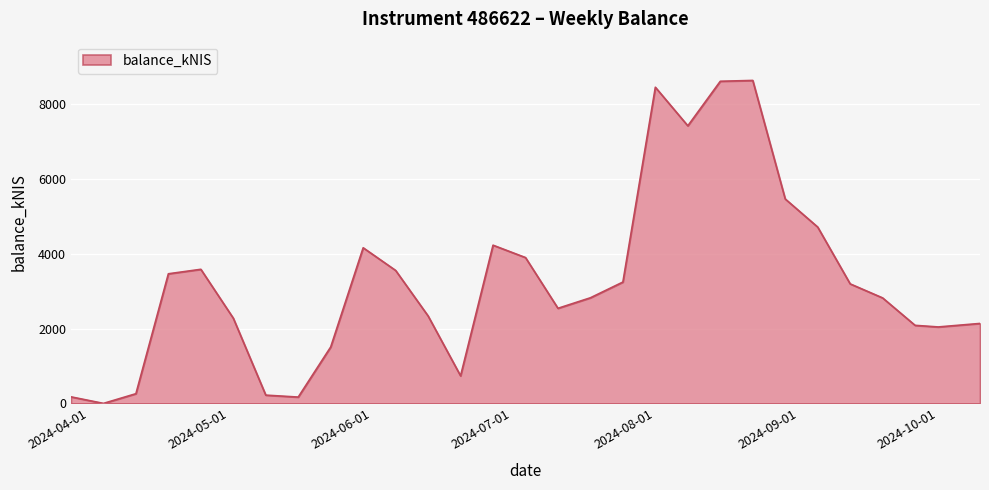

What is the difference between the maximum and minimum values?

8642.8